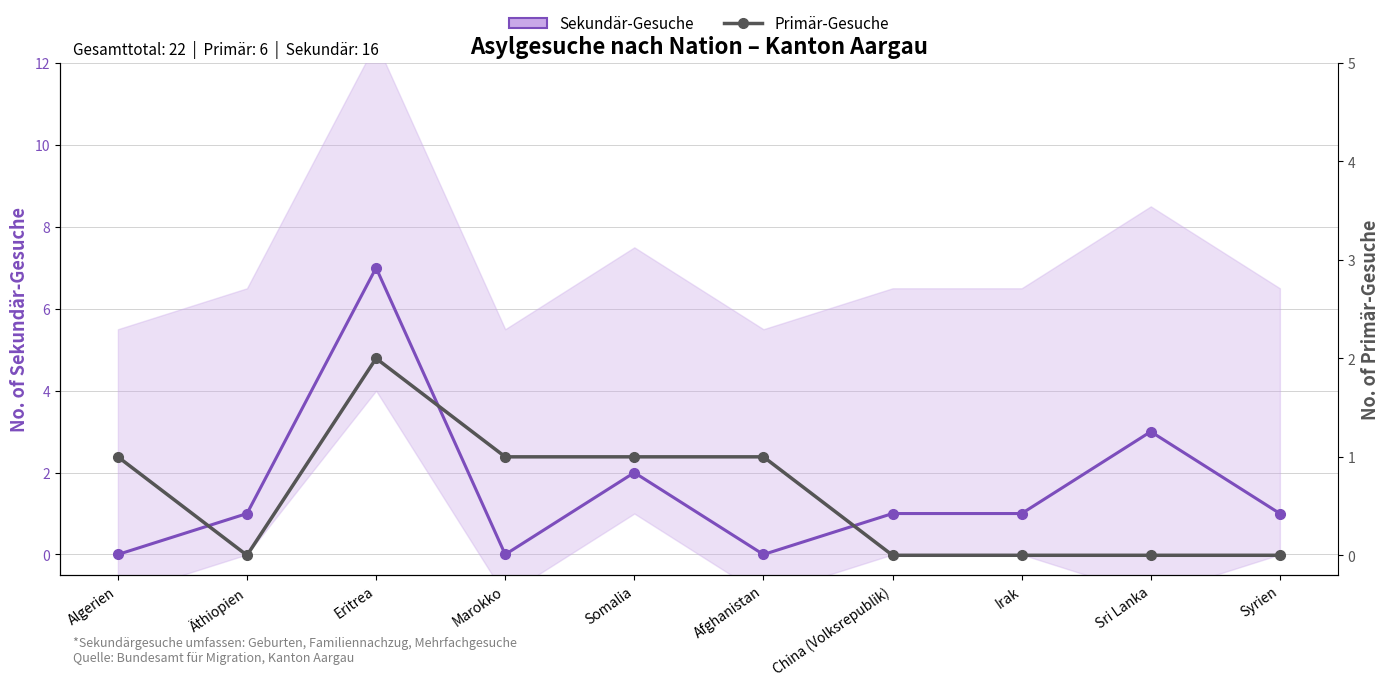

At how many categories does at least one series exceed 6?

1